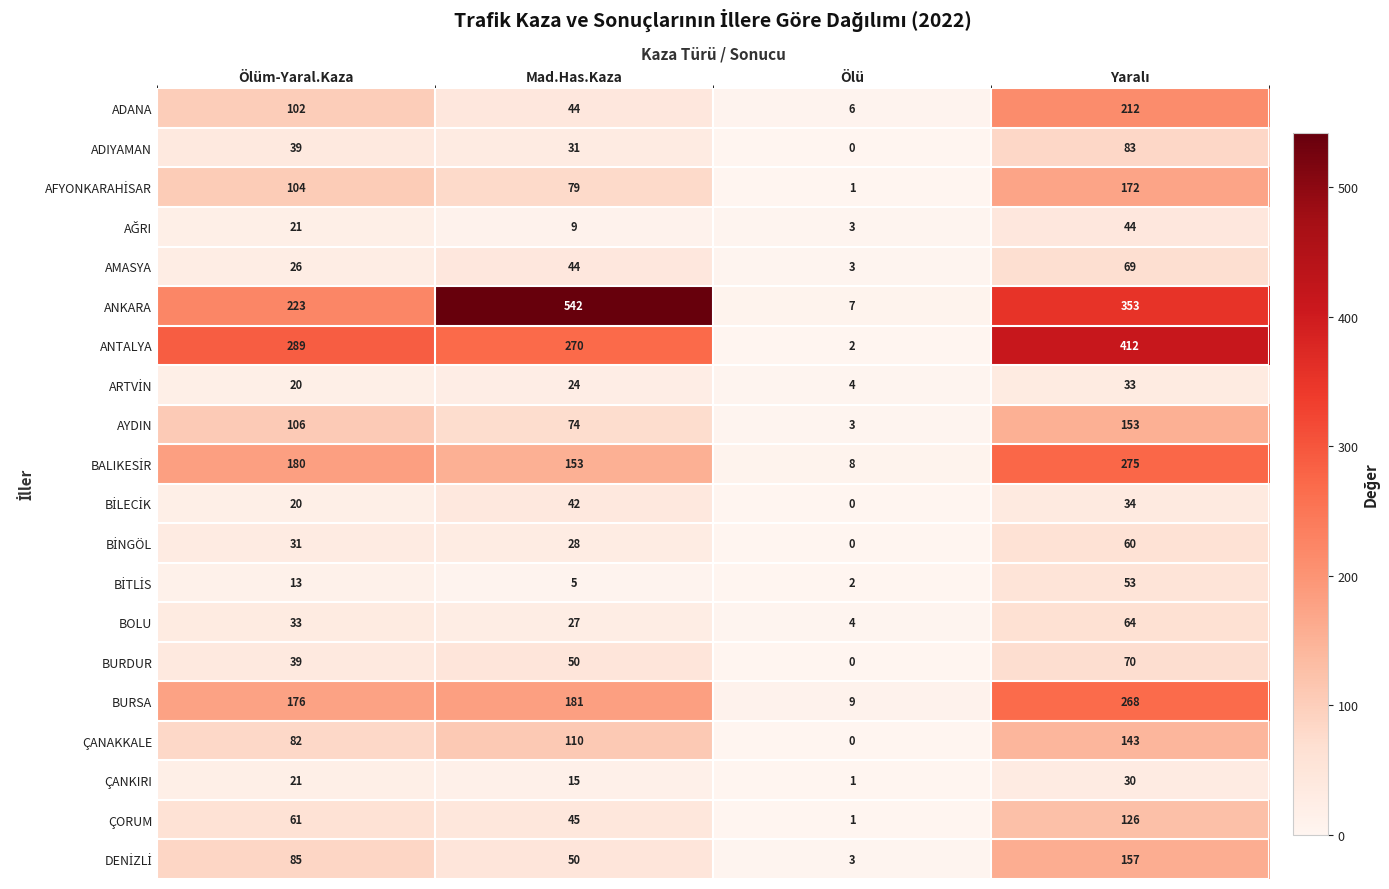

Where is ÇORUM nearest to the value 63?

Ölüm-Yaral.Kaza